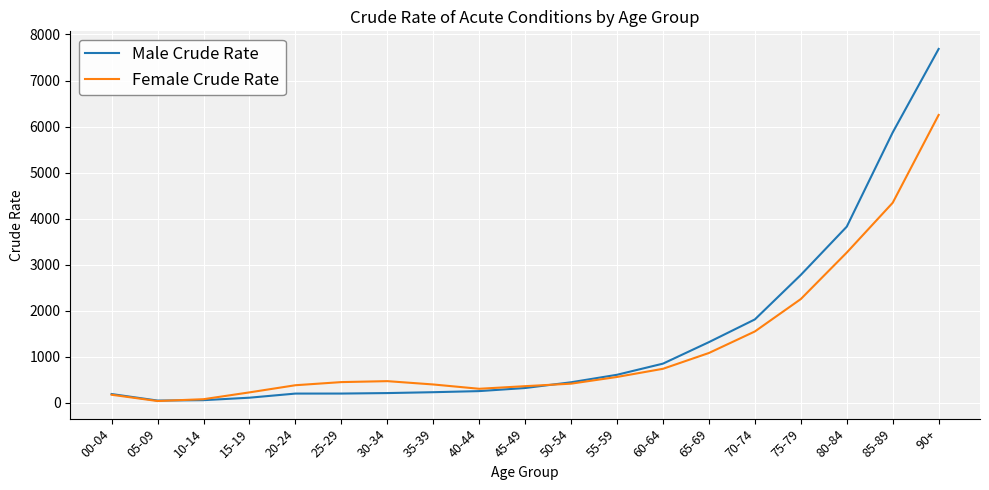

What is the maximum value for Male Crude Rate?

7686.3